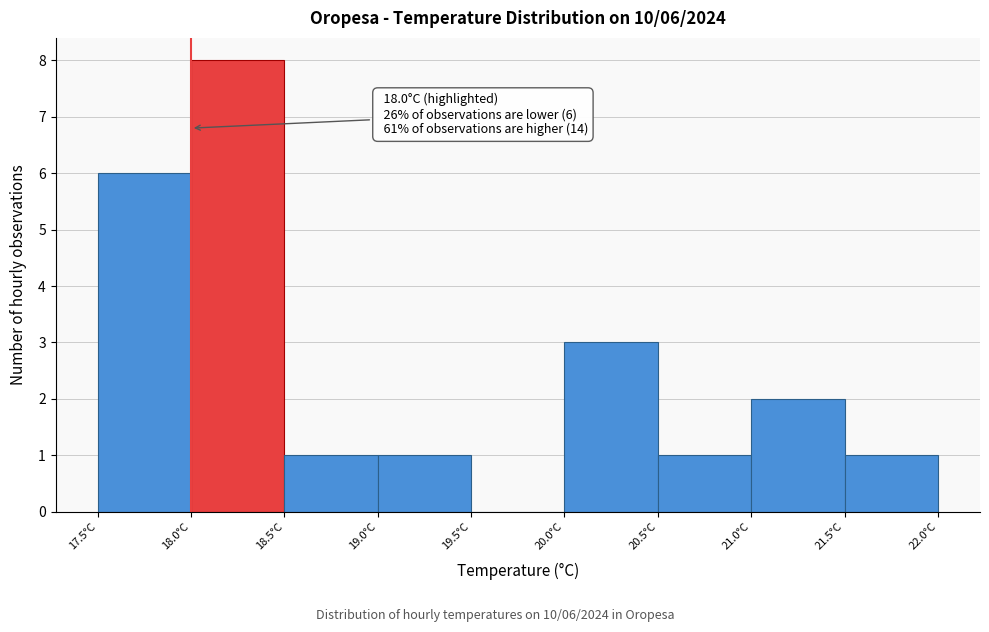

Which range on the x-axis has the tallest bar?

18.0 to 18.5